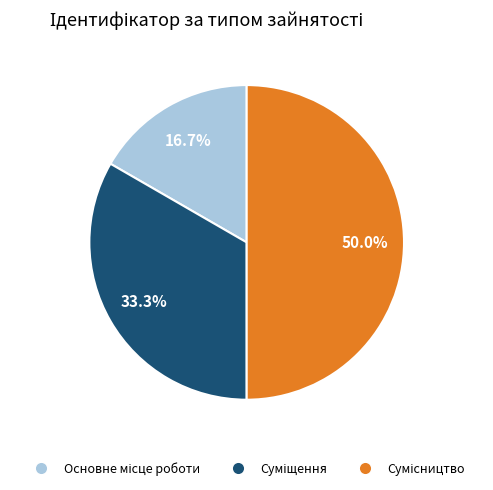

Rank the categories by value from lowest to highest.

Основне місце роботи, Суміщення, Сумісництво